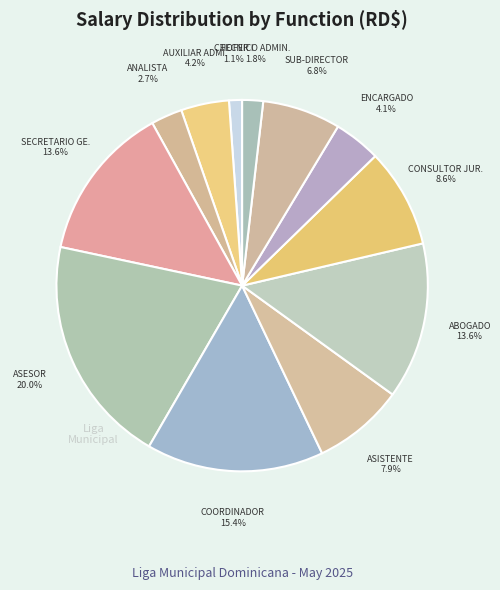

Which slice is the smallest?

CHOFER I